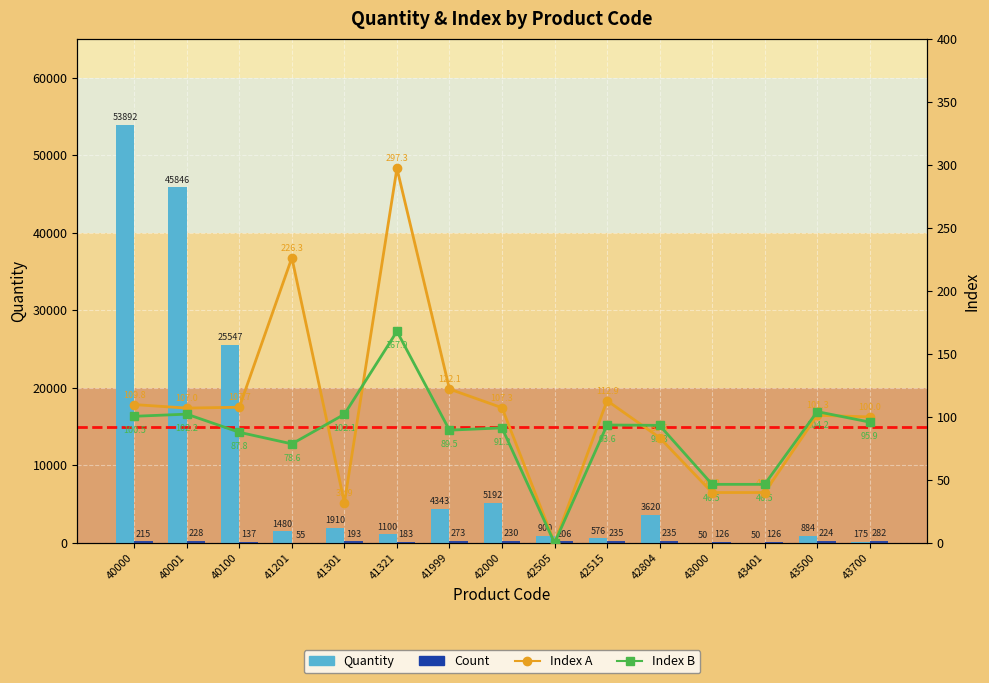

True or false: Count has a value of 183.0 at 41321.

True